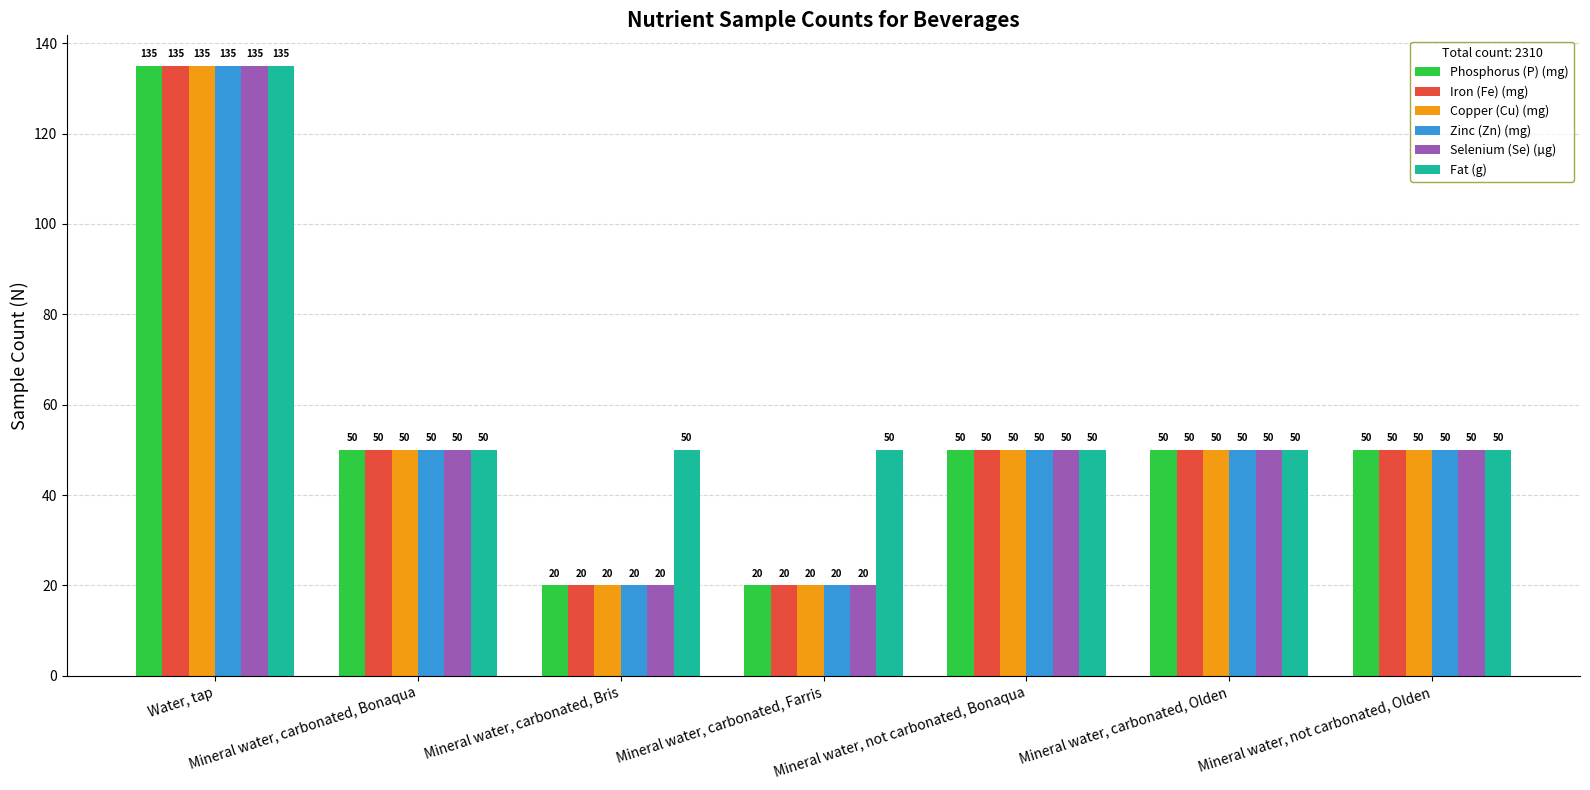

How many bars are there in total?

42